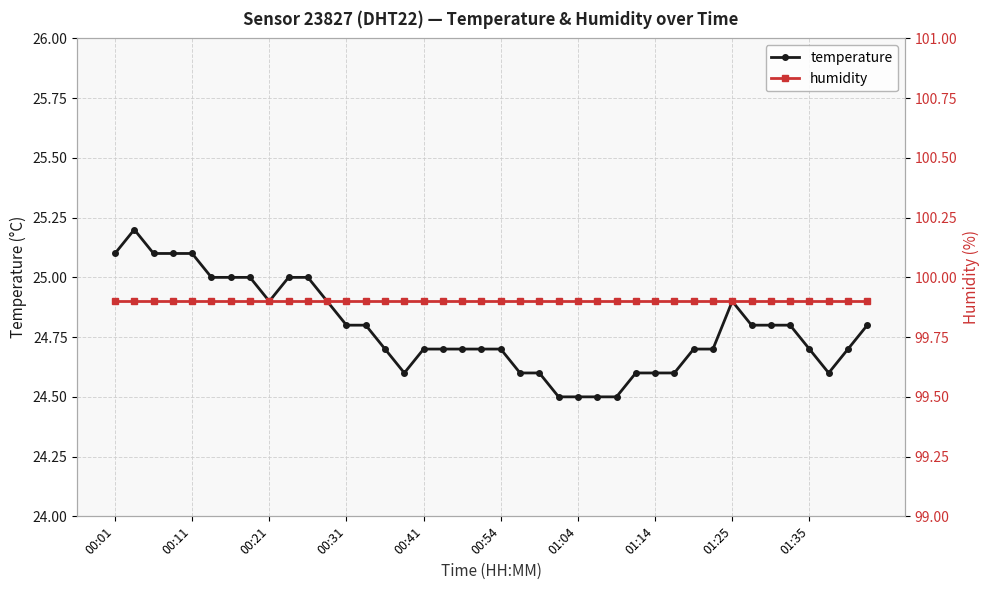

Reading left to right, transcribe all the data shown in this chart.

temperature: 25.1	25.2	25.1	25.1	25.1	25.0	25.0	25.0	24.9	25.0	25.0	24.9	24.8	24.8	24.7	24.6	24.7	24.7	24.7	24.7	24.7	24.6	24.6	24.5	24.5	24.5	24.5	24.6	24.6	24.6	24.7	24.7	24.9	24.8	24.8	24.8	24.7	24.6	24.7	24.8
humidity: 99.9	99.9	99.9	99.9	99.9	99.9	99.9	99.9	99.9	99.9	99.9	99.9	99.9	99.9	99.9	99.9	99.9	99.9	99.9	99.9	99.9	99.9	99.9	99.9	99.9	99.9	99.9	99.9	99.9	99.9	99.9	99.9	99.9	99.9	99.9	99.9	99.9	99.9	99.9	99.9